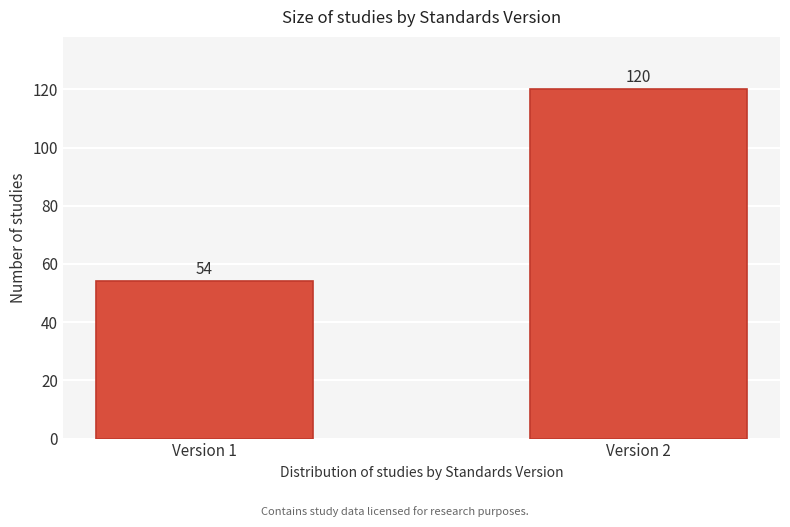

Reading left to right, list all the values displayed in this chart.

54	120